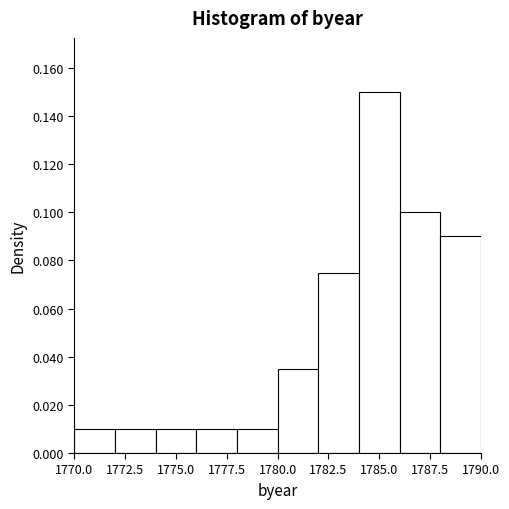

Which range on the x-axis has the tallest bar?

1784 to 1786